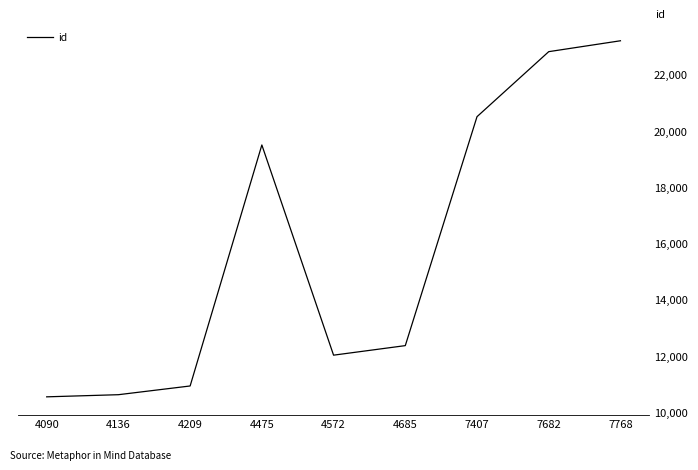

What is the difference between the maximum and second lowest values?

12578